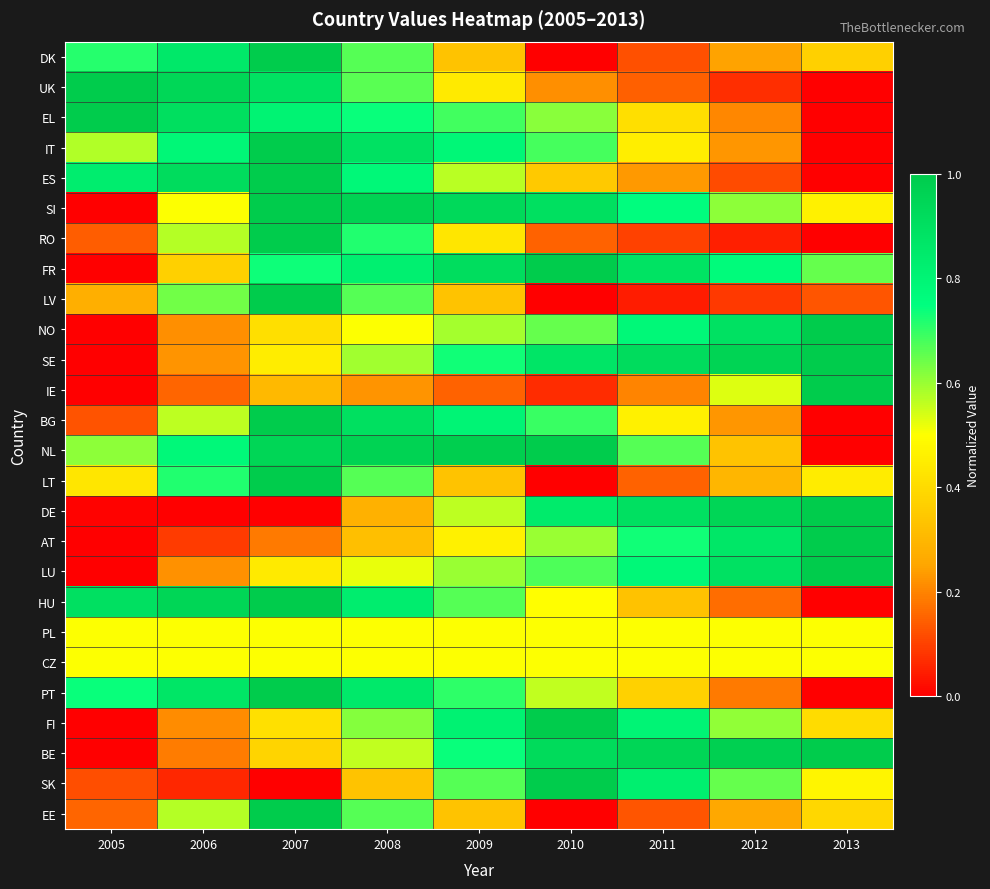

Which series has the widest spread of values?

DK